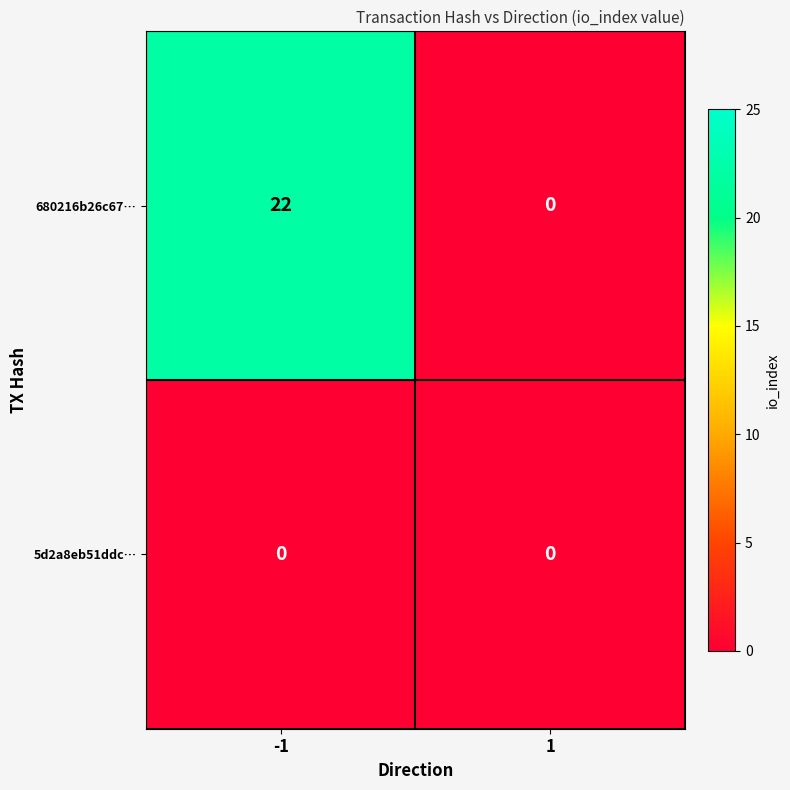

Which series has the widest spread of values?

680216b26c67…